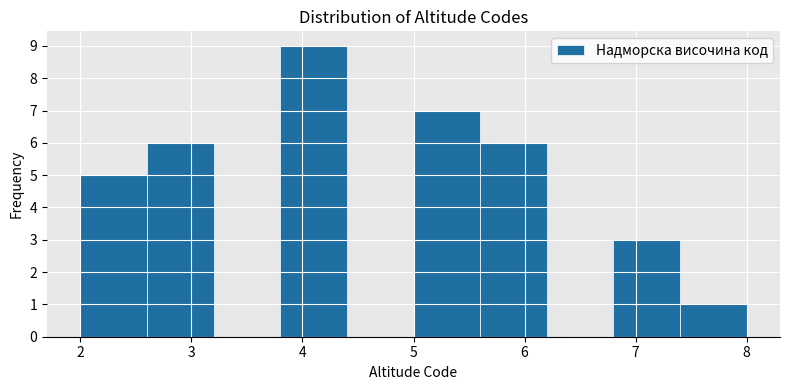

Reading left to right, transcribe this chart: for each bar, give the range it covers on the x-axis and its height. The values are not printed on the chart, so give them approximately, as read against the axis.

2.0 to 2.6: 5
2.6 to 3.2: 6
3.2 to 3.8: 0
3.8 to 4.4: 9
4.4 to 5.0: 0
5.0 to 5.6: 7
5.6 to 6.2: 6
6.2 to 6.8: 0
6.8 to 7.4: 3
7.4 to 8.0: 1